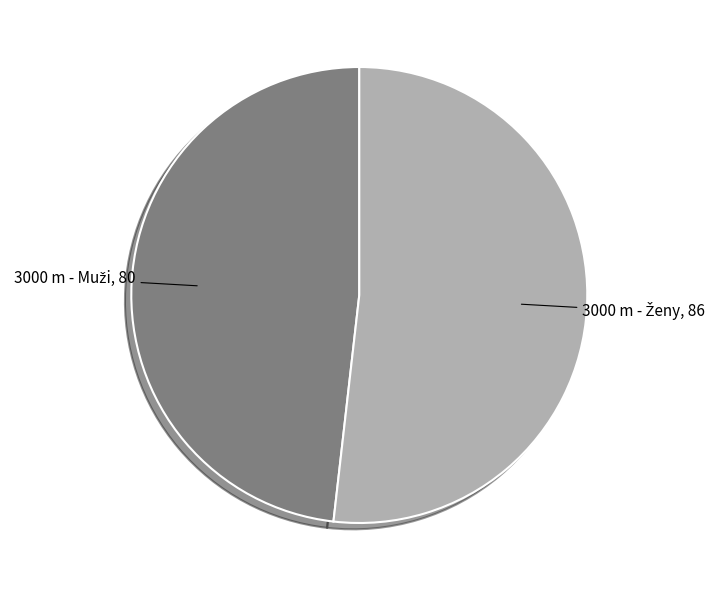

Does any single category account for the majority?

Yes